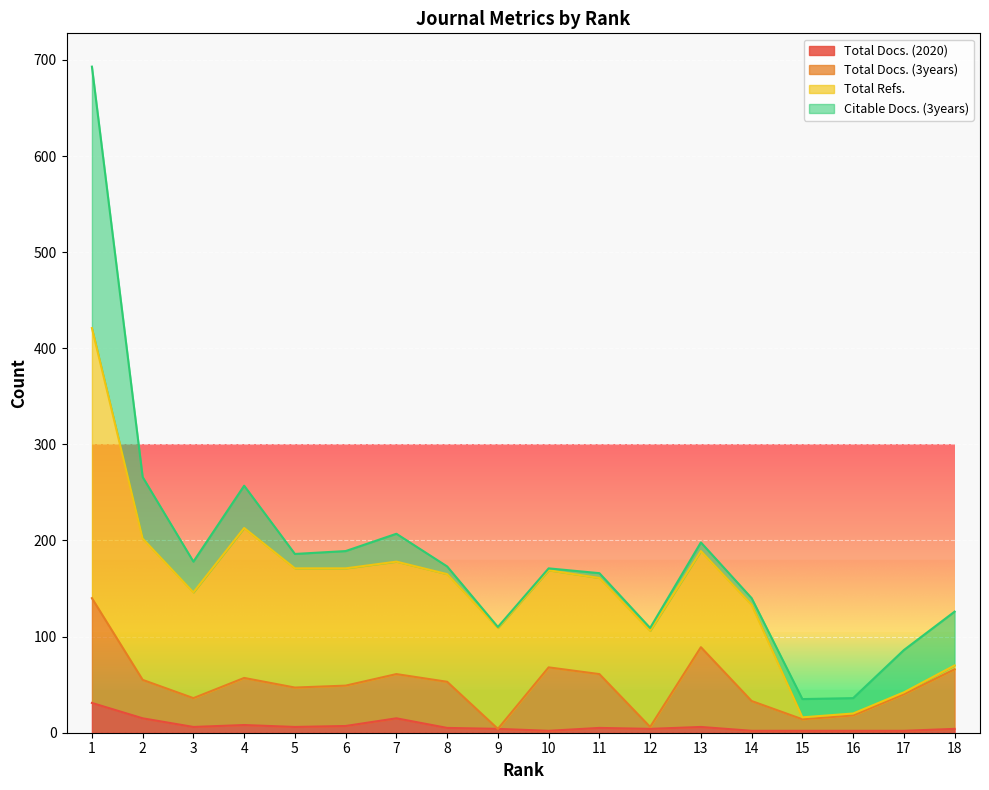

Is it true that Total Docs. (2020) equals 2 at 15?

True